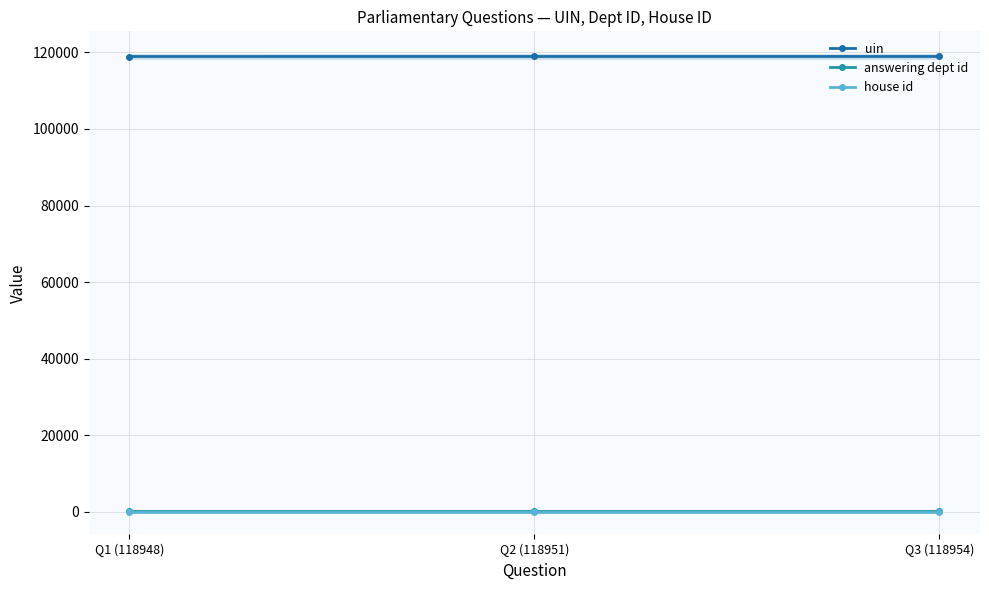

True or false: house id has a value of 1 at Q2 (118951).

True